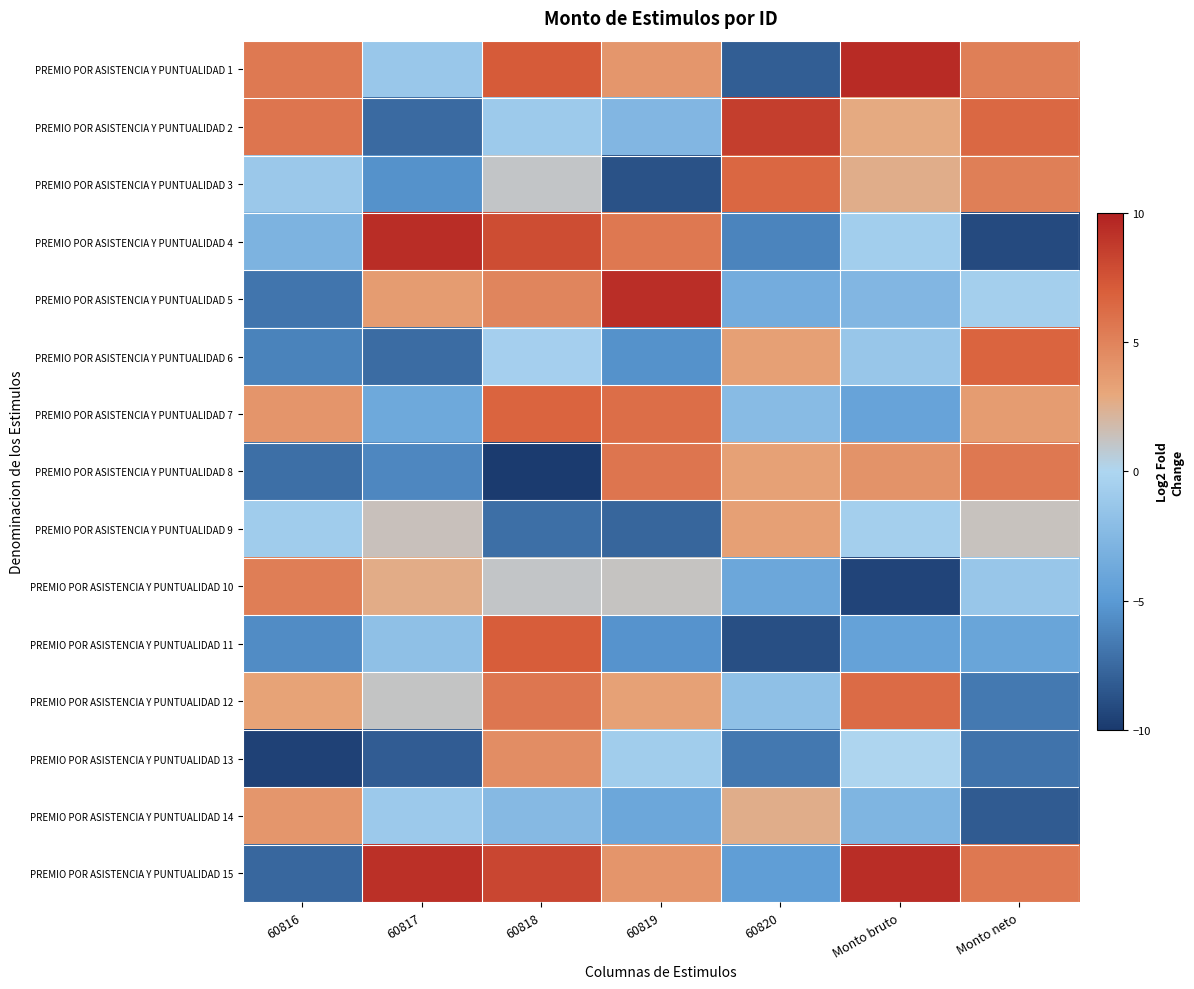

Which has a higher value, 60816 or Monto bruto?

Monto bruto